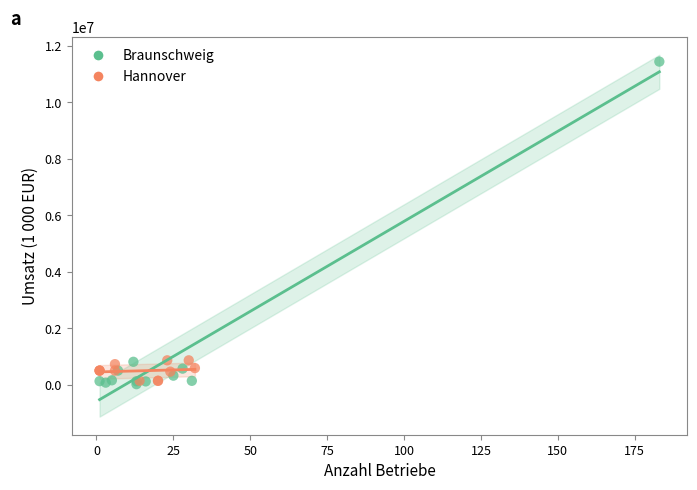

Which series has the widest spread of Y values?

Braunschweig